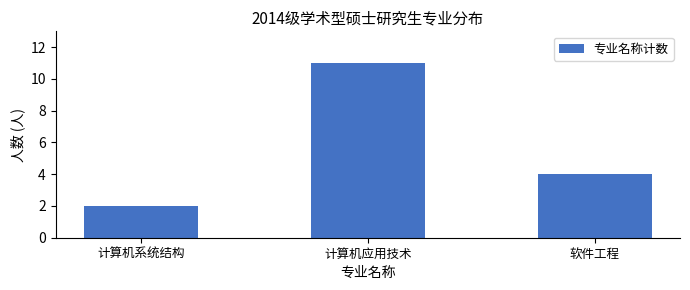

Reading left to right, what are all the values shown in this chart?

计算机系统结构=2	计算机应用技术=11	软件工程=4